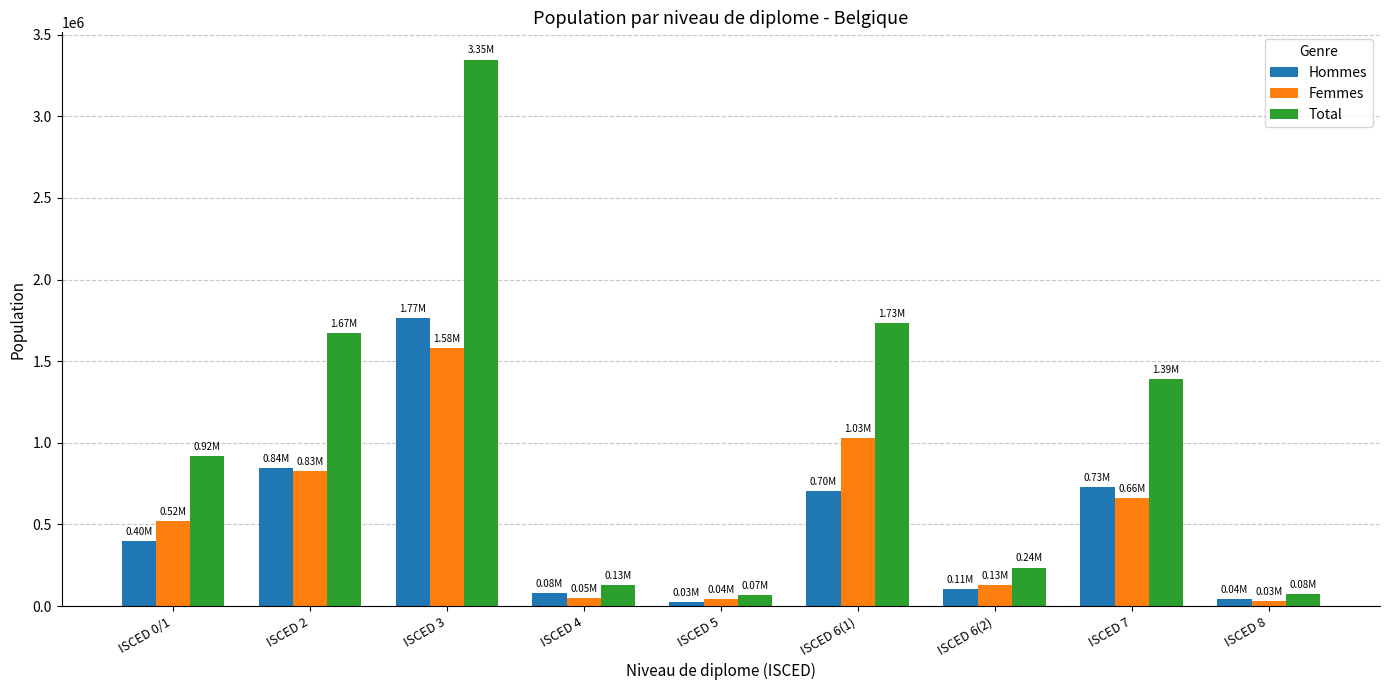

Which series has the largest total across all categories?

Total